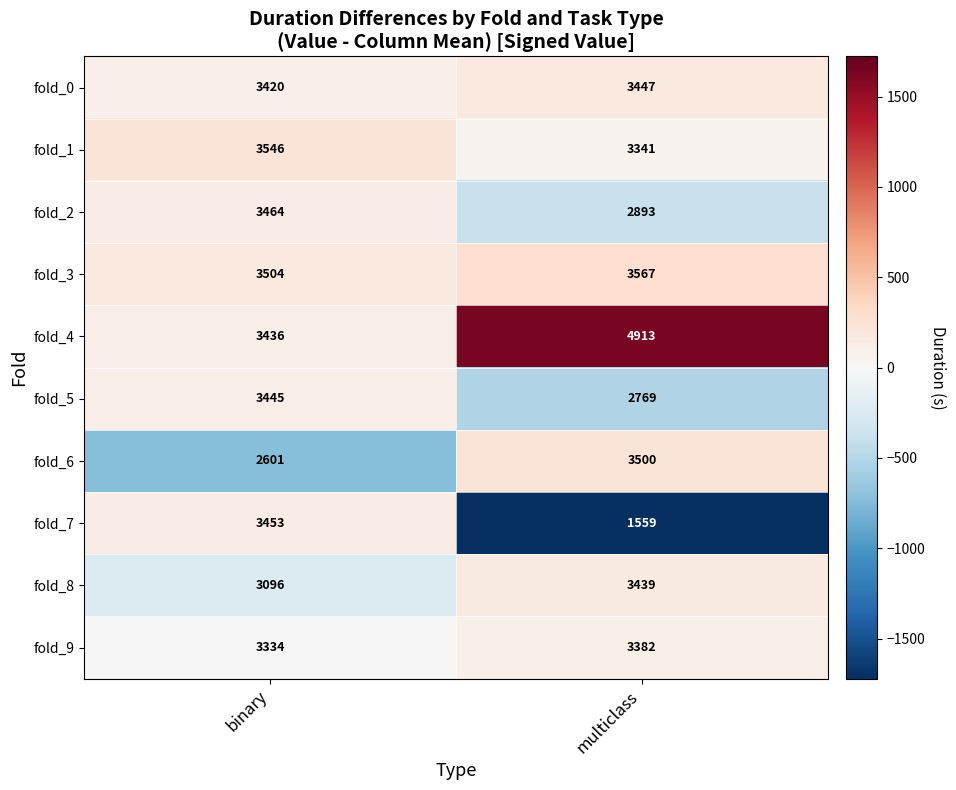

What value does the fold_8 series have at binary, to the nearest 10?

3100